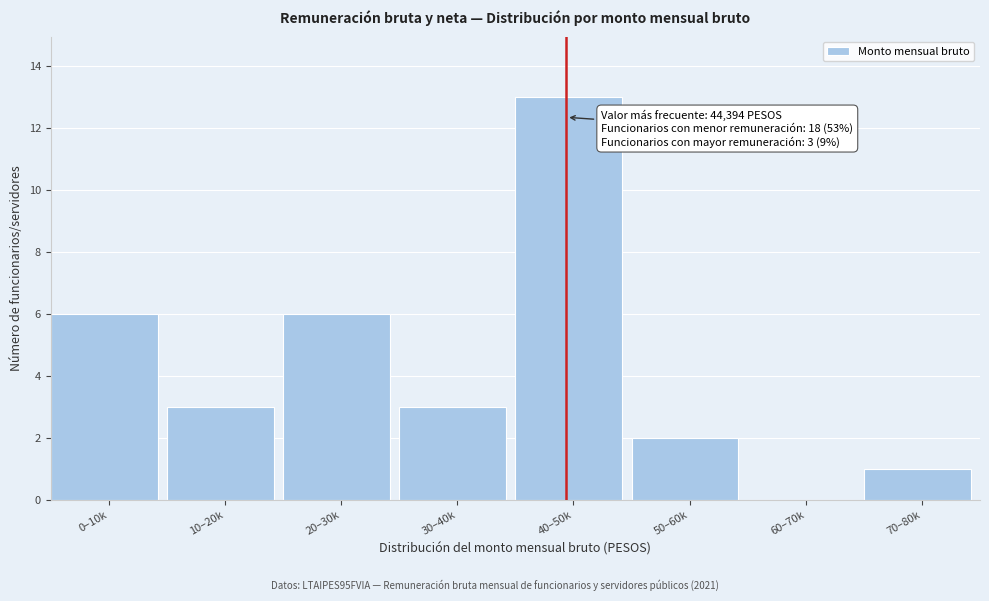

Reading right to left, extract all data points from this chart.

70–80k=1	60–70k=0	50–60k=2	40–50k=13	30–40k=3	20–30k=6	10–20k=3	0–10k=6